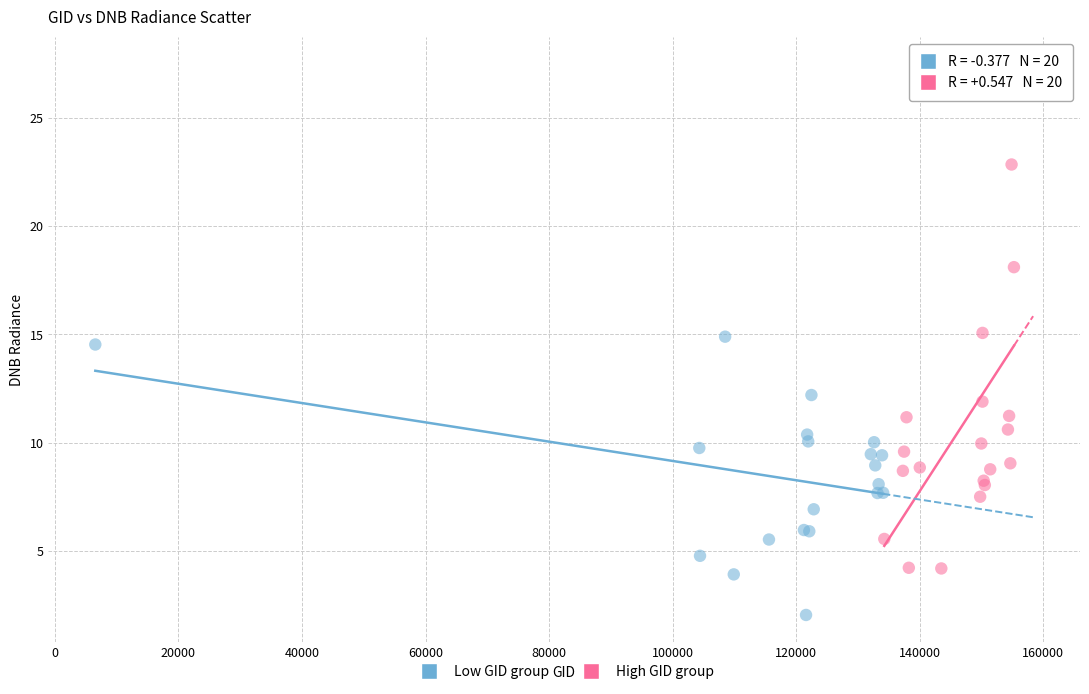

Which series contains the lowest Y value?

Low GID group